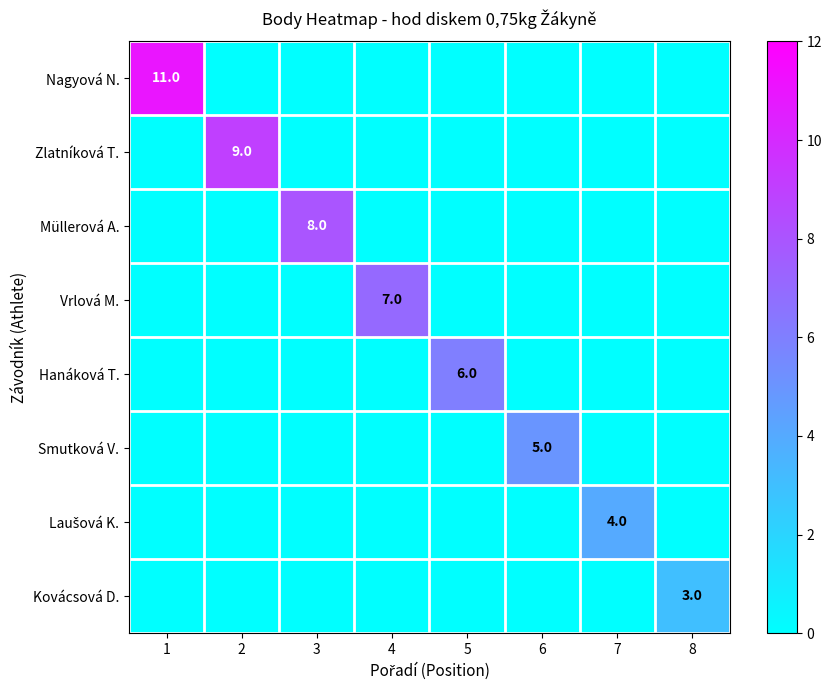

Is the value of Smutková V. at 4 greater than the value of Nagyová N. at 1?

No